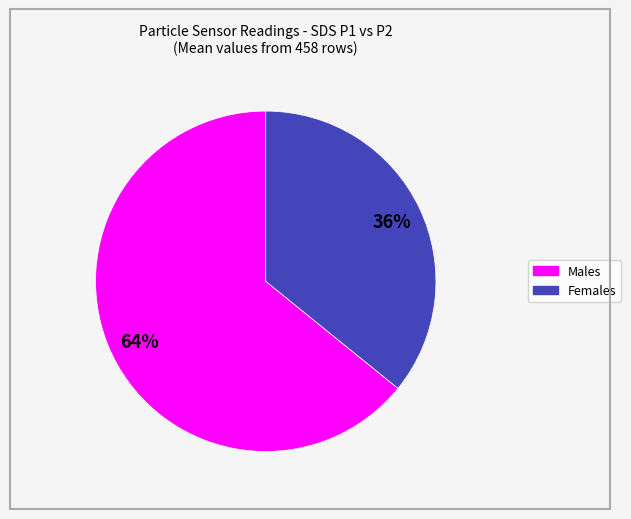

To the nearest percent, what is the average slice percentage?

50%